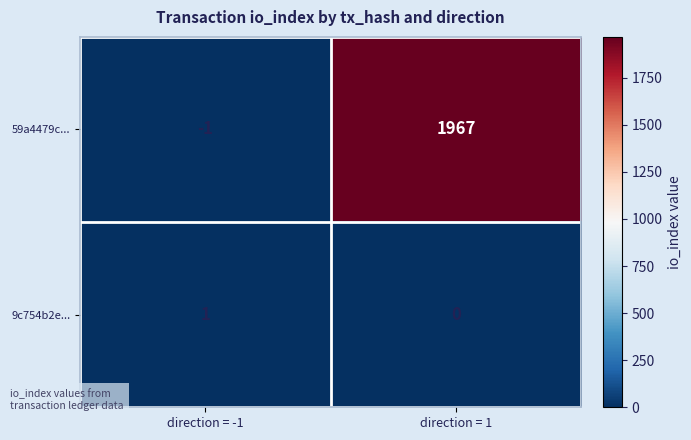

Which series changed the most between direction = -1 and direction = 1?

59a4479c...